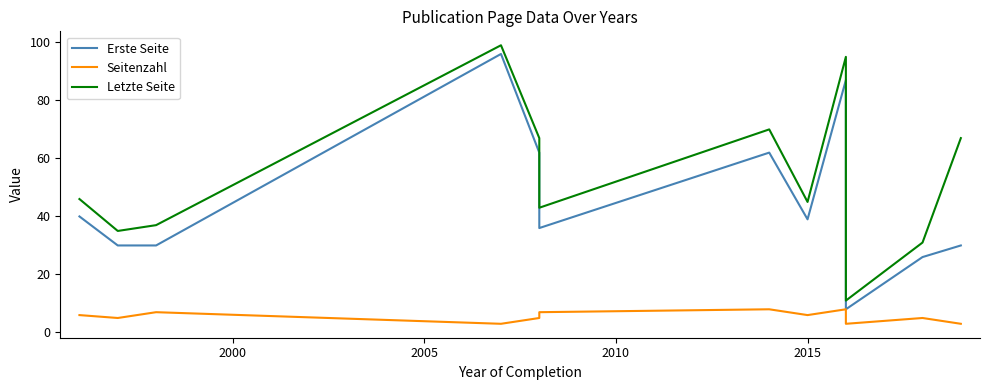

How many lines are shown in the chart?

3